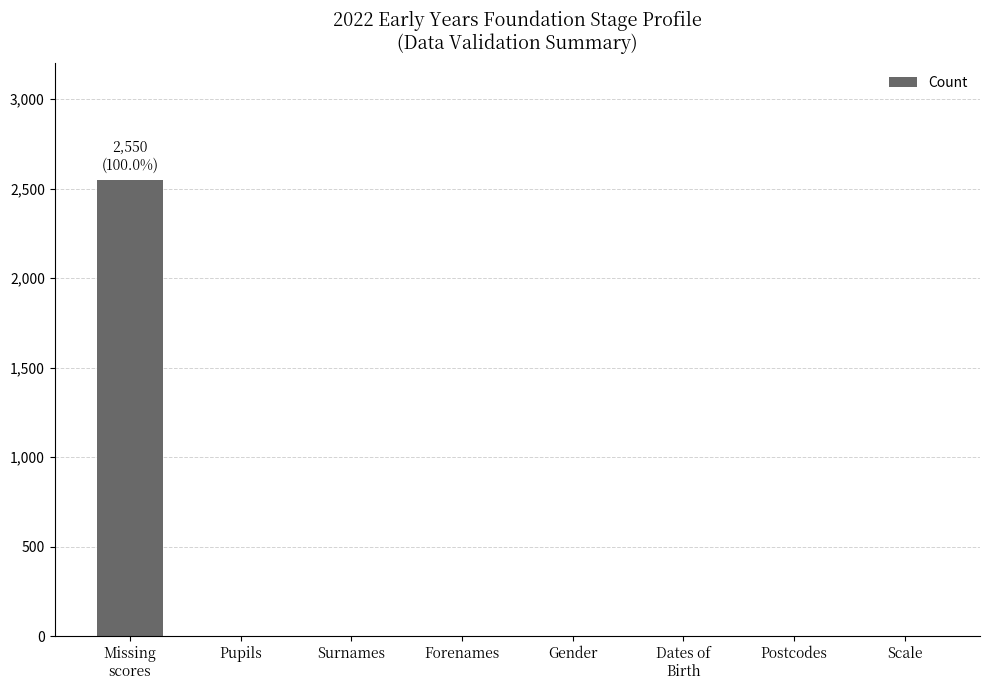

Reading left to right, transcribe all the data shown in this chart.

Missing
scores=2550	Pupils=0	Surnames=0	Forenames=0	Gender=0	Dates of
Birth=0	Postcodes=0	Scale=0